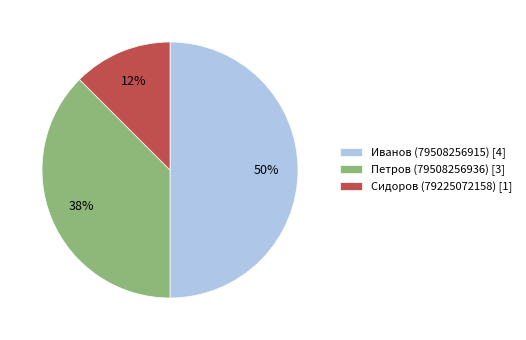

True or false: Петров (79508256936) accounts for 46% of the total.

False